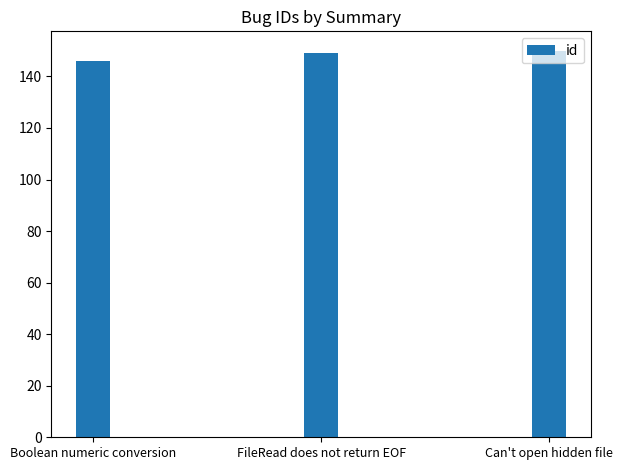

What is the ratio of the value at Boolean numeric conversion to the value at Can't open hidden file?

1.0